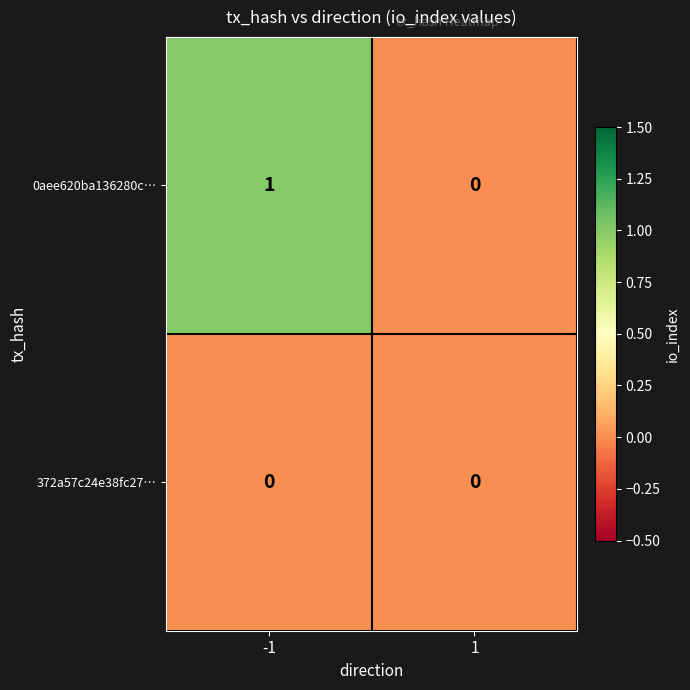

Which series has the largest total across all categories?

0aee620ba136280c…